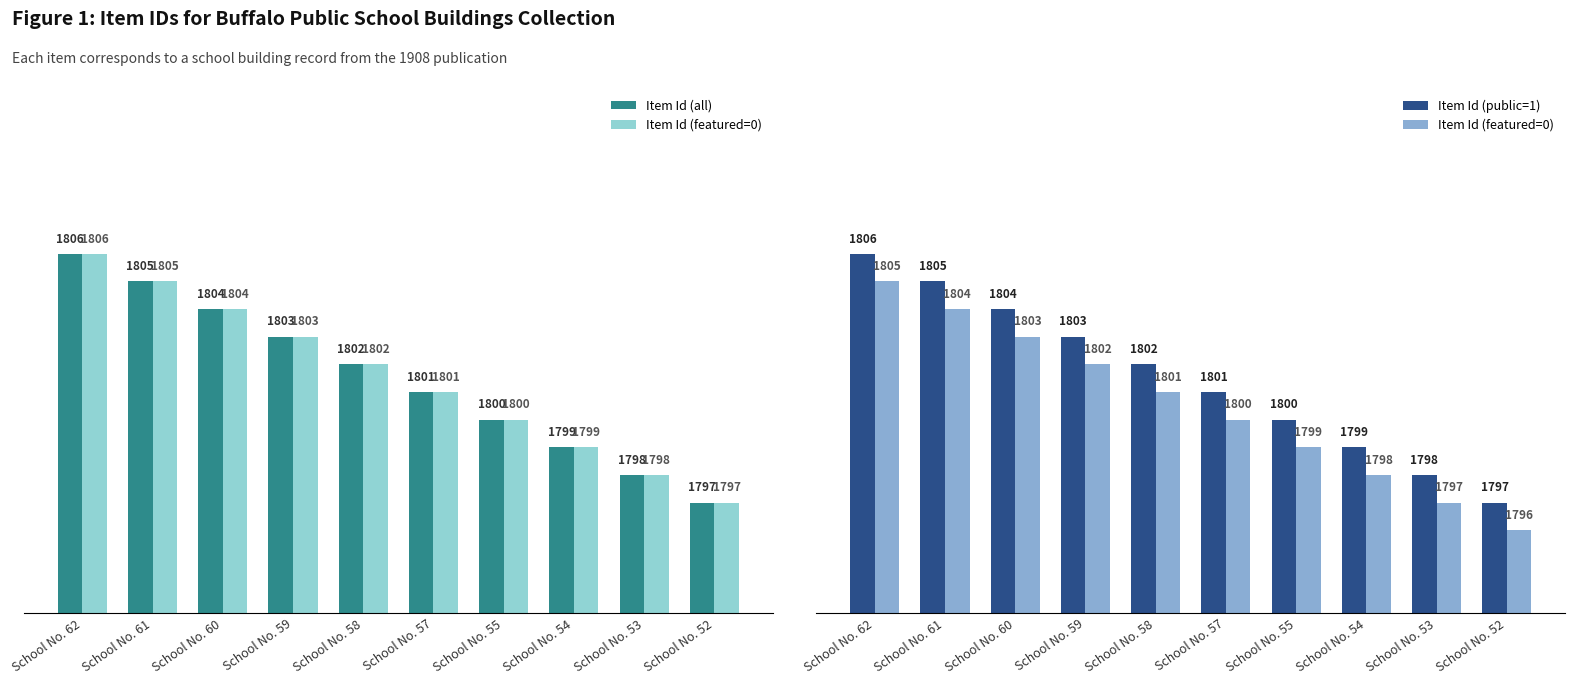

How many Item Id (all) values are between 1799 and 1804?

6